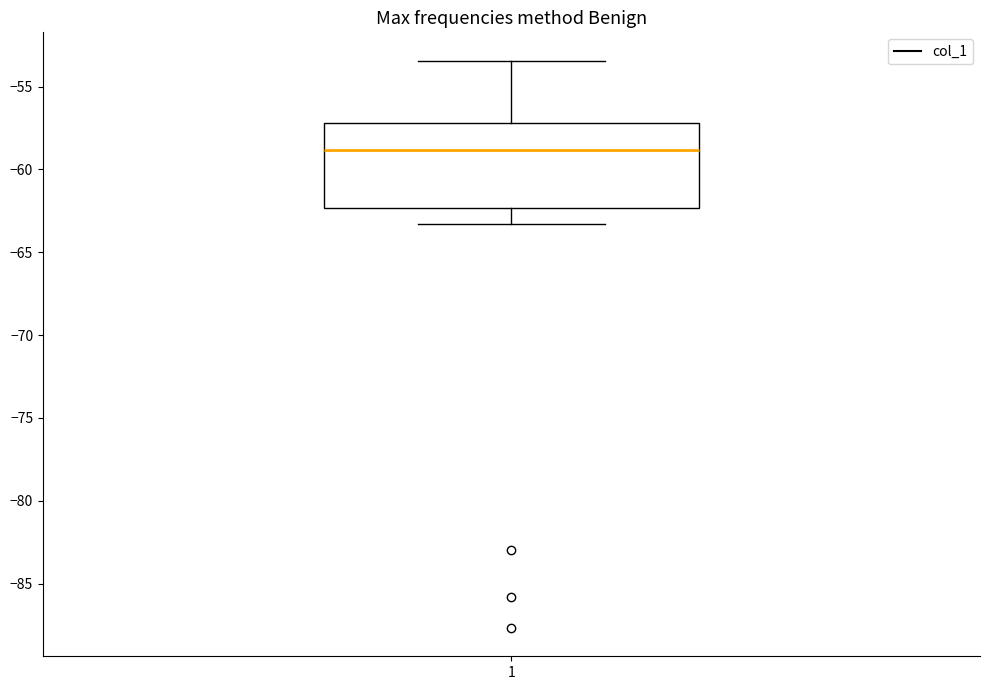

Where does the lower whisker of the box at x = 1 end on the y-axis? The values are not printed on the chart, so give them approximately, as read against the axis.

-63.5